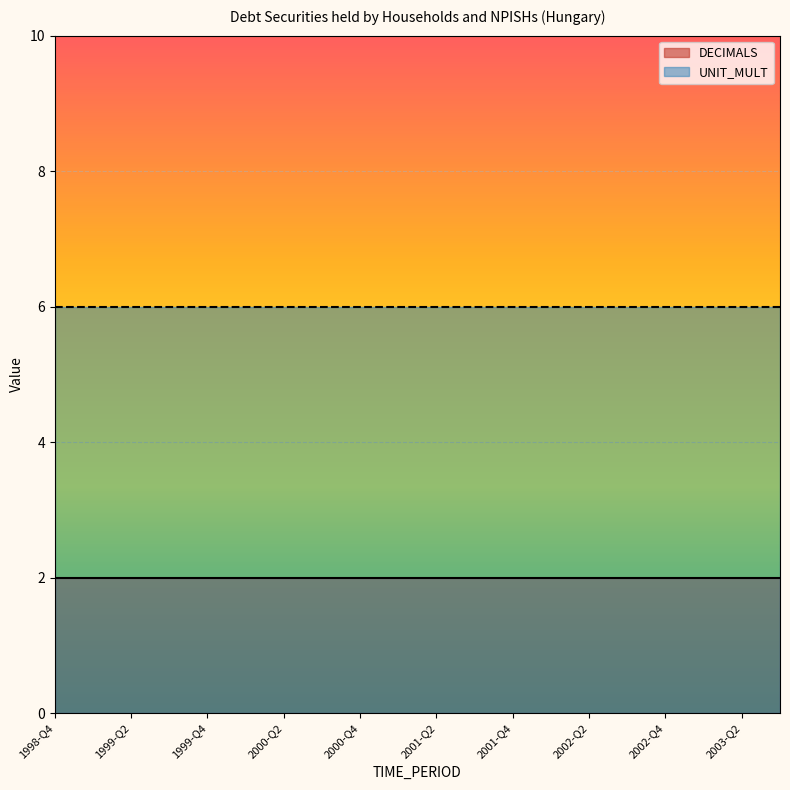

How many data points does each series have?

20